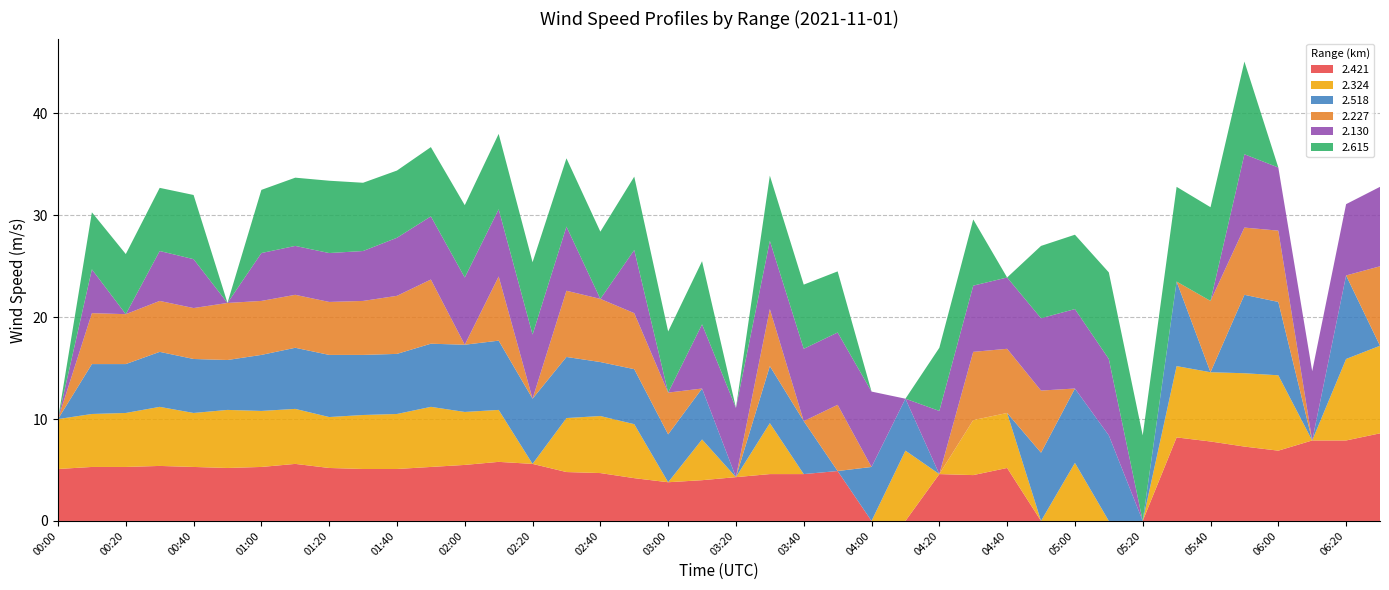

Reading left to right, transcribe all the data shown in this chart.

2.421: 00:00=5.1	00:10=5.3	00:20=5.3	00:30=5.4	00:40=5.3	00:50=5.2	01:00=5.3	01:10=5.6	01:20=5.2	01:30=5.1	01:40=5.1	01:50=5.3	02:00=5.5	02:10=5.8	02:20=5.6	02:30=4.8	02:40=4.7	02:50=4.2	03:00=3.8	03:10=4.0	03:20=4.3	03:30=4.6	03:40=4.6	03:50=4.9	04:00=0.0	04:10=0.0	04:20=4.6	04:30=4.5	04:40=5.2	04:50=0.0	05:00=0.0	05:10=0.0	05:20=0.0	05:30=8.2	05:40=7.8	05:50=7.3	06:00=6.9	06:10=7.9	06:20=7.9	06:30=8.6
2.324: 00:00=4.9	00:10=5.2	00:20=5.3	00:30=5.8	00:40=5.3	00:50=5.7	01:00=5.5	01:10=5.4	01:20=5.0	01:30=5.3	01:40=5.4	01:50=5.9	02:00=5.2	02:10=5.1	02:20=0.0	02:30=5.3	02:40=5.6	02:50=5.3	03:00=0.0	03:10=4.0	03:20=0.0	03:30=5.0	03:40=0.0	03:50=0.0	04:00=0.0	04:10=6.9	04:20=0.0	04:30=5.4	04:40=5.4	04:50=0.0	05:00=5.7	05:10=0.0	05:20=0.0	05:30=7.0	05:40=6.8	05:50=7.2	06:00=7.4	06:10=0.0	06:20=8.0	06:30=8.6
2.518: 00:00=0.0	00:10=4.9	00:20=4.8	00:30=5.4	00:40=5.3	00:50=4.9	01:00=5.5	01:10=6.0	01:20=6.1	01:30=5.9	01:40=5.9	01:50=6.2	02:00=6.6	02:10=6.8	02:20=6.4	02:30=6.0	02:40=5.3	02:50=5.4	03:00=4.7	03:10=5.0	03:20=0.0	03:30=5.6	03:40=5.2	03:50=0.0	04:00=5.3	04:10=5.1	04:20=0.0	04:30=0.0	04:40=0.0	04:50=6.7	05:00=7.3	05:10=8.4	05:20=0.0	05:30=8.3	05:40=0.0	05:50=7.7	06:00=7.2	06:10=0.0	06:20=8.2	06:30=0.0
2.227: 00:00=0.0	00:10=5.0	00:20=4.9	00:30=5.0	00:40=5.0	00:50=5.6	01:00=5.3	01:10=5.2	01:20=5.2	01:30=5.3	01:40=5.7	01:50=6.3	02:00=0.0	02:10=6.3	02:20=0.0	02:30=6.5	02:40=6.2	02:50=5.5	03:00=4.1	03:10=0.0	03:20=0.0	03:30=5.6	03:40=0.0	03:50=6.5	04:00=0.0	04:10=0.0	04:20=0.0	04:30=6.7	04:40=6.3	04:50=6.1	05:00=0.0	05:10=0.0	05:20=0.0	05:30=0.0	05:40=7.0	05:50=6.6	06:00=7.0	06:10=0.0	06:20=0.0	06:30=7.8
2.130: 00:00=0.0	00:10=4.3	00:20=0.0	00:30=4.9	00:40=4.8	00:50=0.0	01:00=4.7	01:10=4.8	01:20=4.8	01:30=4.9	01:40=5.7	01:50=6.2	02:00=6.6	02:10=6.6	02:20=6.3	02:30=6.3	02:40=0.0	02:50=6.2	03:00=0.0	03:10=6.3	03:20=6.8	03:30=6.7	03:40=7.1	03:50=7.1	04:00=7.4	04:10=0.0	04:20=6.2	04:30=6.5	04:40=7.0	04:50=7.1	05:00=7.8	05:10=7.5	05:20=0.0	05:30=0.0	05:40=0.0	05:50=7.2	06:00=6.2	06:10=6.8	06:20=7.0	06:30=7.8
2.615: 00:00=0.0	00:10=5.6	00:20=5.9	00:30=6.2	00:40=6.3	00:50=0.0	01:00=6.2	01:10=6.7	01:20=7.1	01:30=6.7	01:40=6.6	01:50=6.8	02:00=7.1	02:10=7.4	02:20=7.1	02:30=6.7	02:40=6.6	02:50=7.2	03:00=6.0	03:10=6.2	03:20=0.0	03:30=6.4	03:40=6.3	03:50=6.0	04:00=0.0	04:10=0.0	04:20=6.2	04:30=6.5	04:40=0.0	04:50=7.1	05:00=7.3	05:10=8.5	05:20=8.4	05:30=9.3	05:40=9.2	05:50=9.1	06:00=0.0	06:10=0.0	06:20=0.0	06:30=0.0